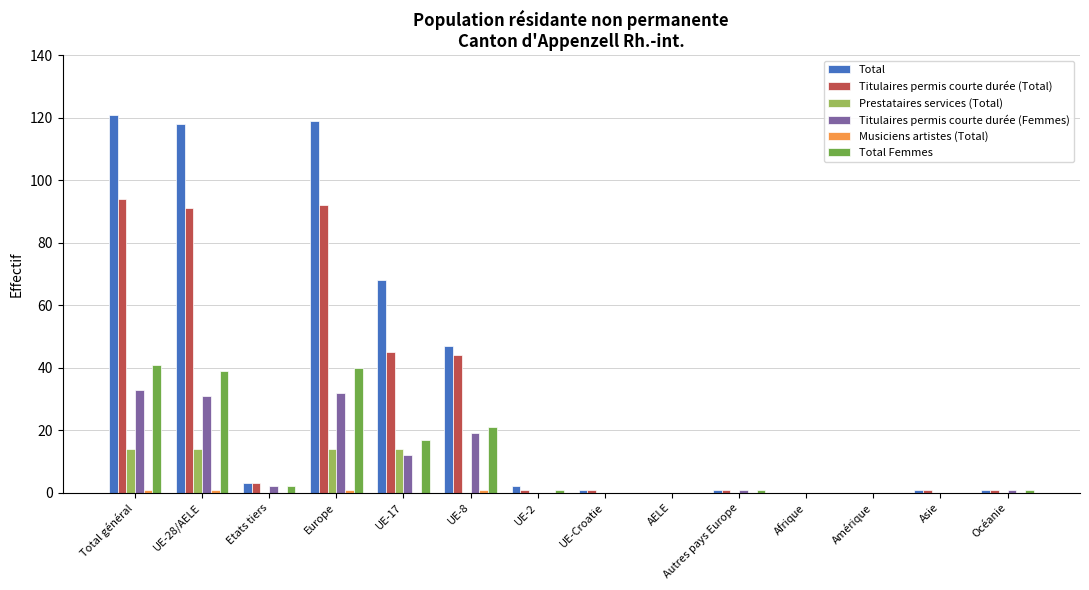

How many groups of bars are there?

14